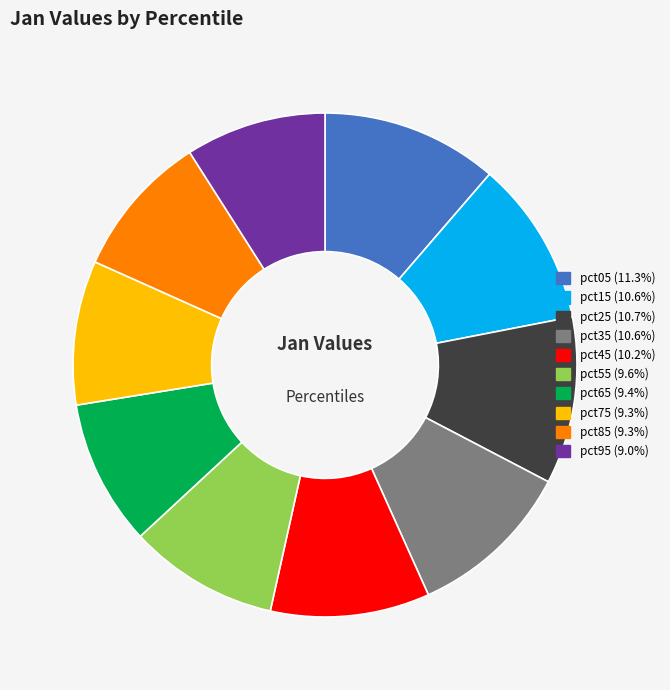

Count the number of slices in the pie.

10